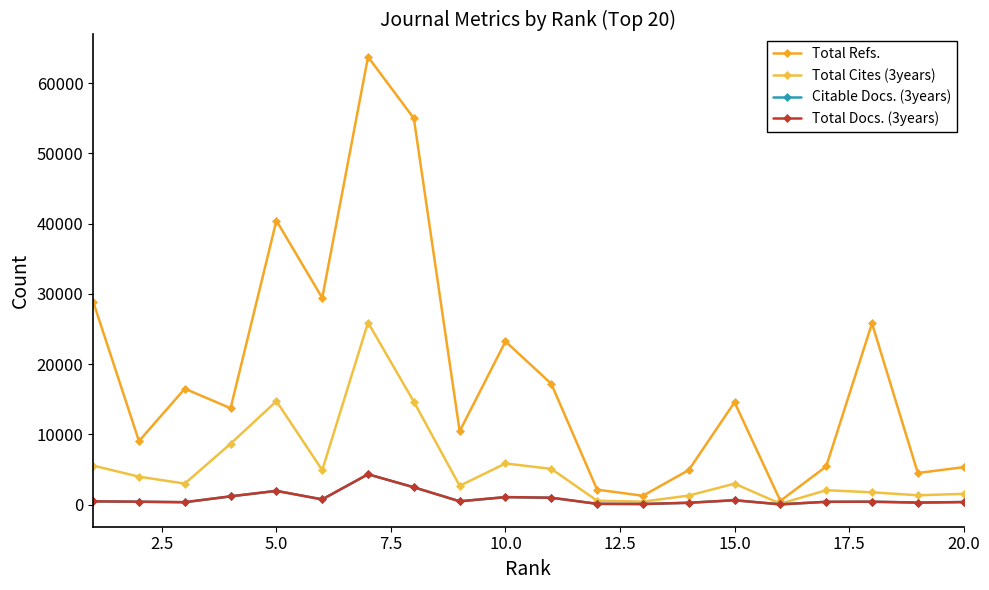

Is this an area chart (filled region under the line)?

No